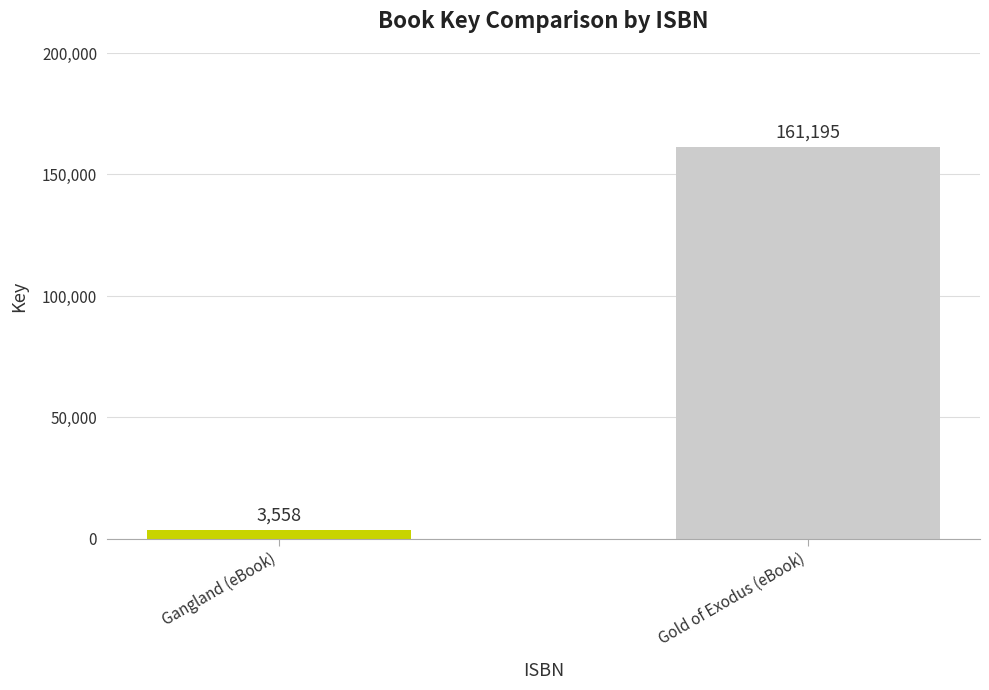

The value at Gold of Exodus (eBook) is 278694. True or false?

False